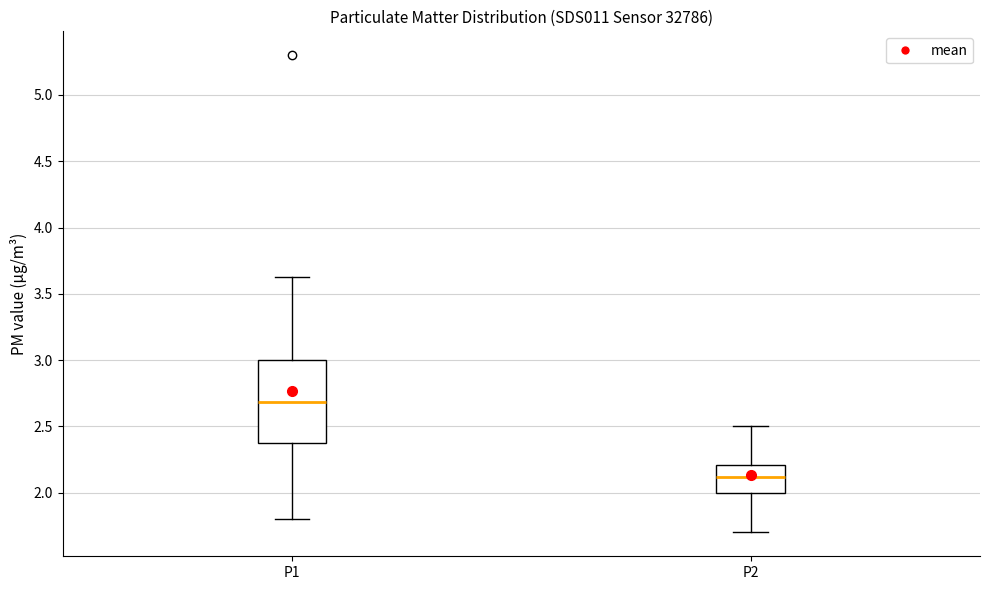

Where does the upper whisker of the box for P1 end on the y-axis? The values are not printed on the chart, so give them approximately, as read against the axis.

3.65